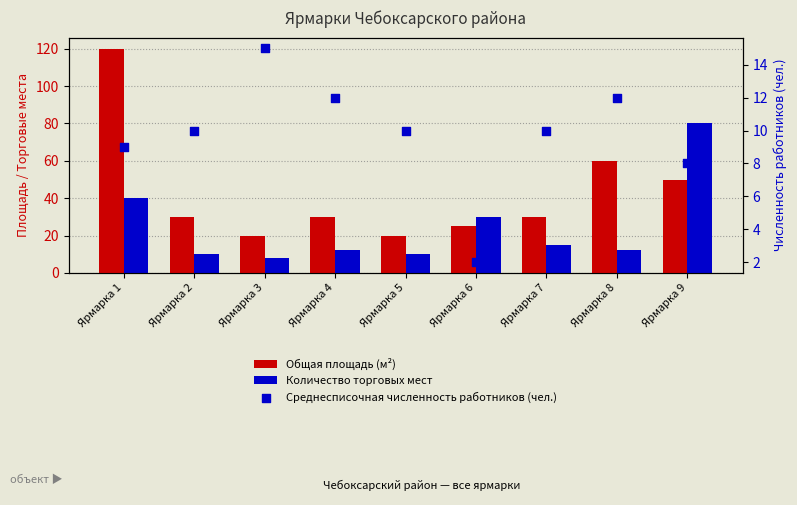

Is the value of Общая площадь (м²) at Ярмарка 7 greater than the value of Среднесписочная численность работников (чел.) at Ярмарка 4?

Yes